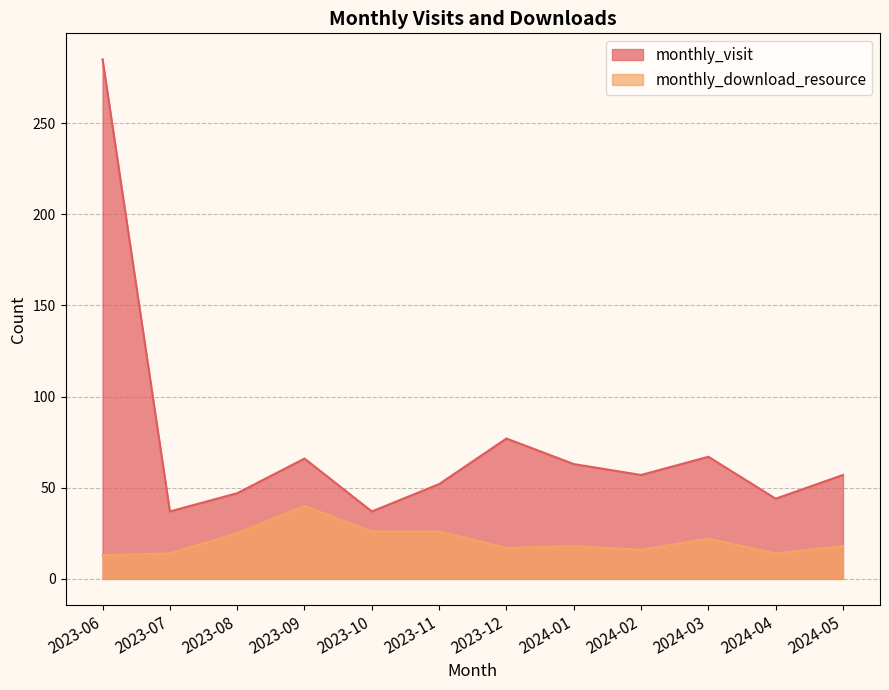

Does the chart have visible grid lines?

Yes